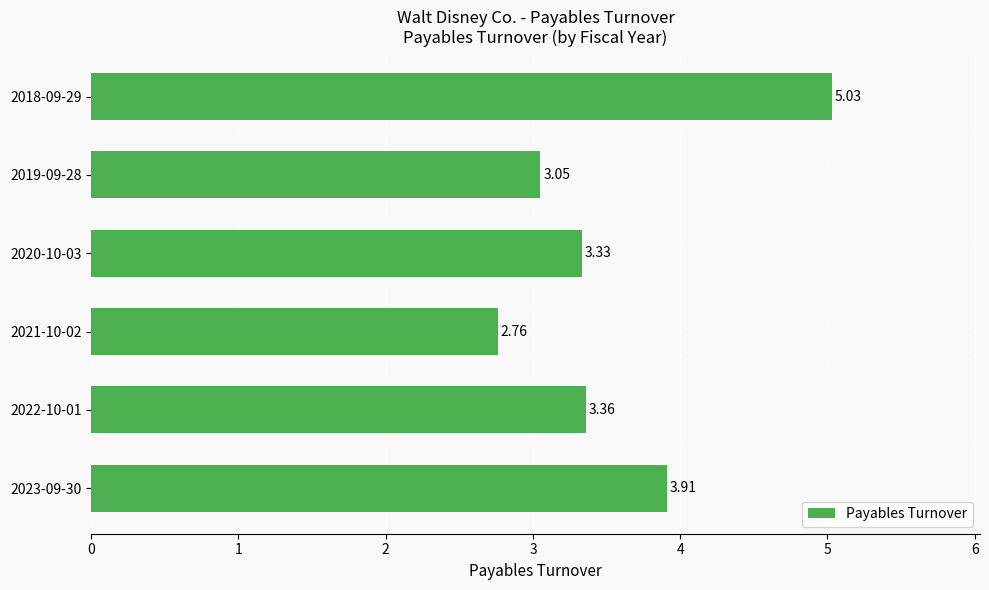

Between 2023-09-30 and 2018-09-29, which is larger?

2018-09-29